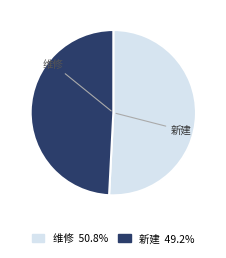

What is the largest slice in the pie chart?

维修